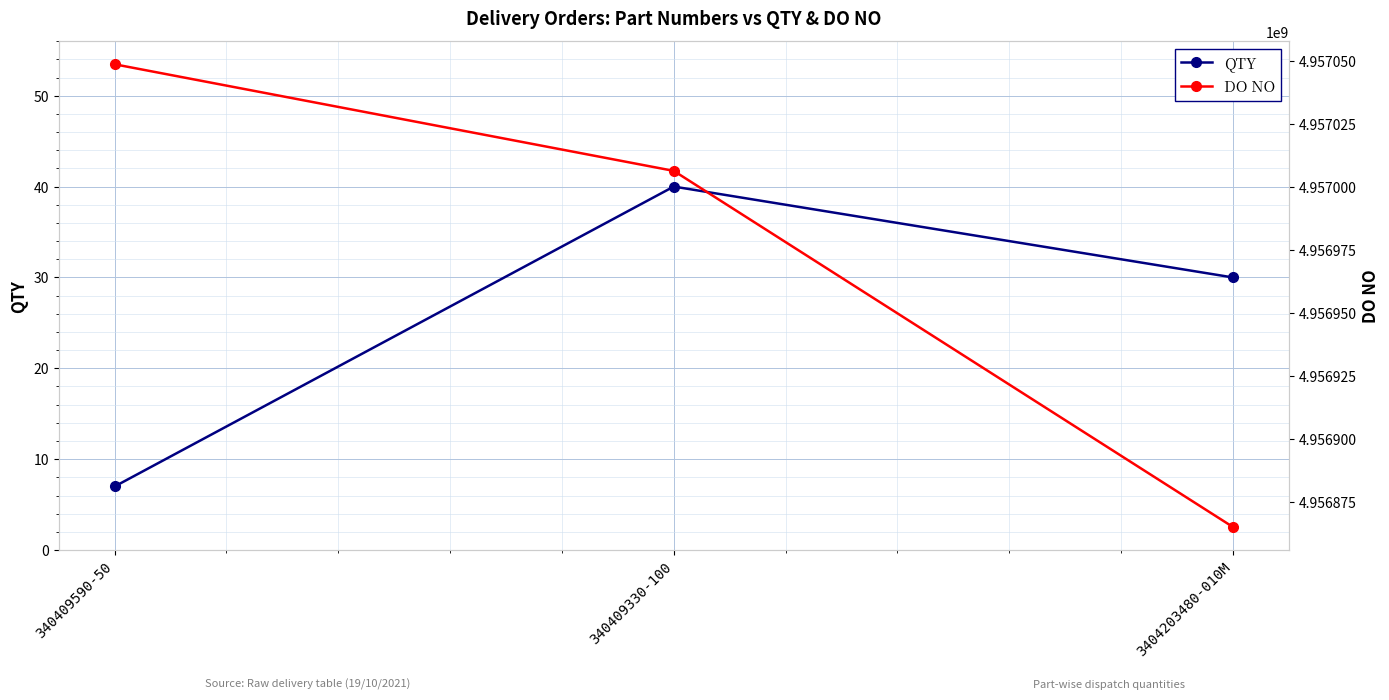

Reading right to left, what are all the values shown in this chart?

QTY: 3404203480-010M=30	340409330-100=40	340409590-50=7
DO NO: 3404203480-010M=4956865115	340409330-100=4957006375	340409590-50=4957048657